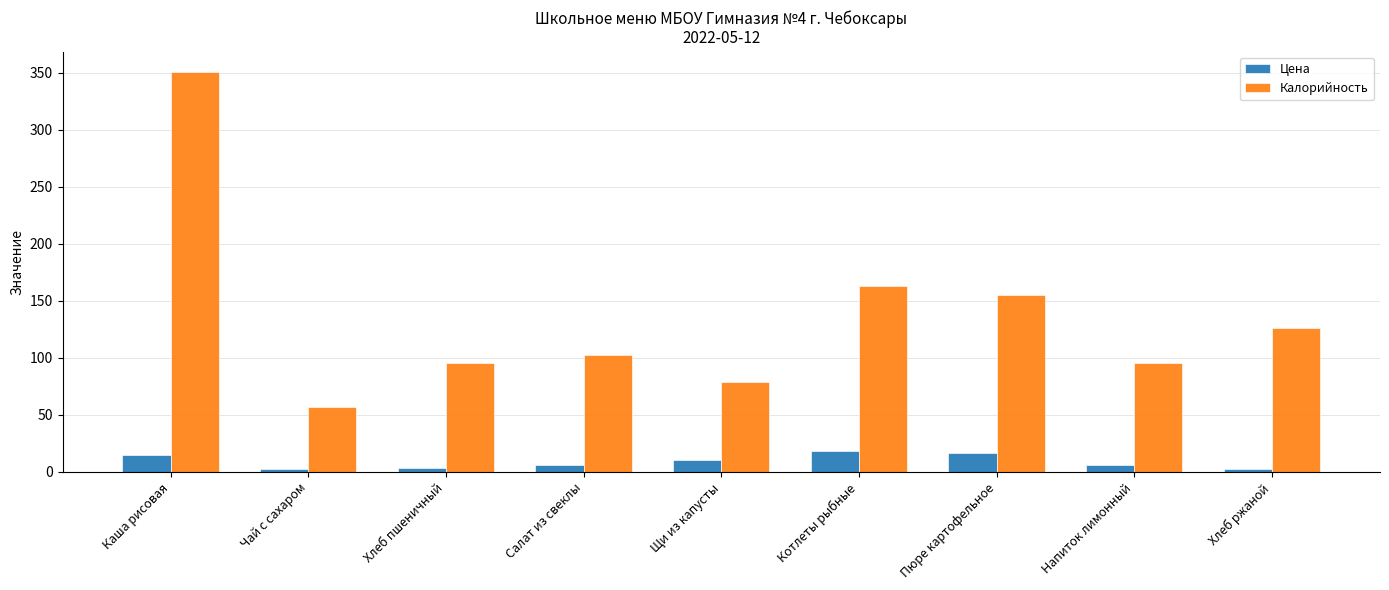

What is the difference between the second highest and minimum values in the Калорийность series?

106.0